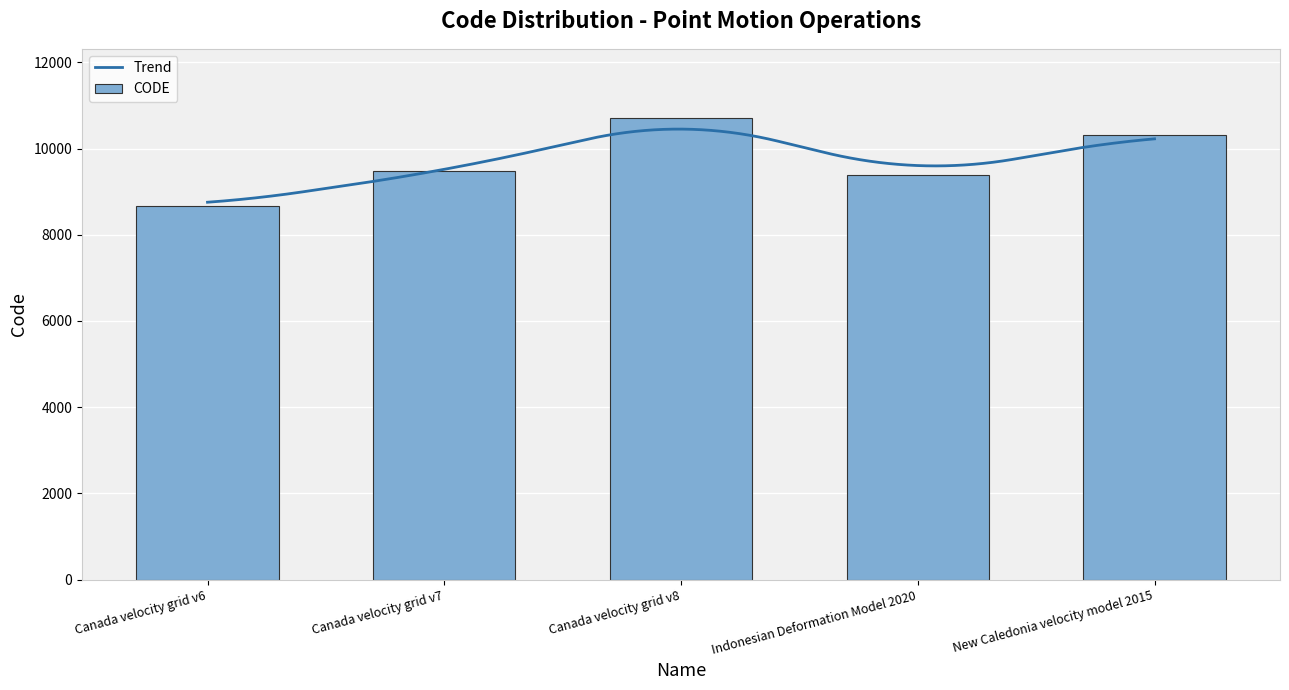

What is the difference between the second highest and second lowest values?

948